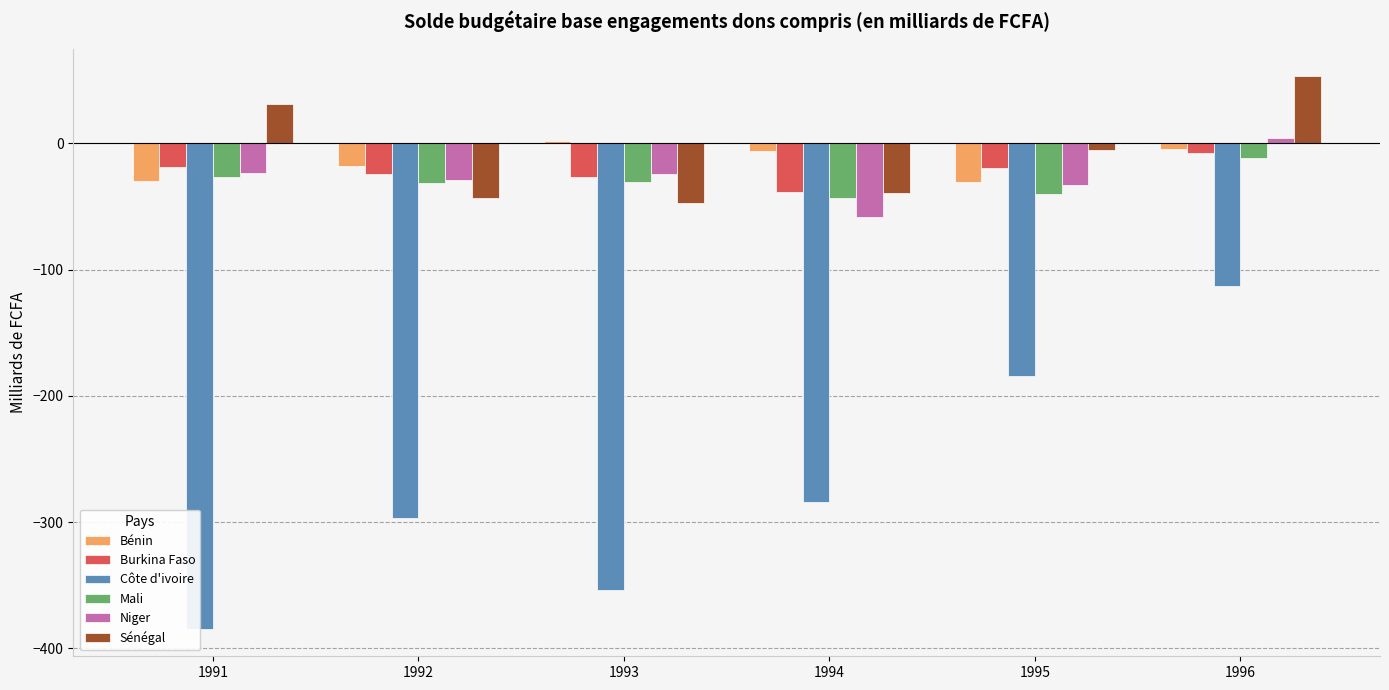

How many bars are there in each group?

6